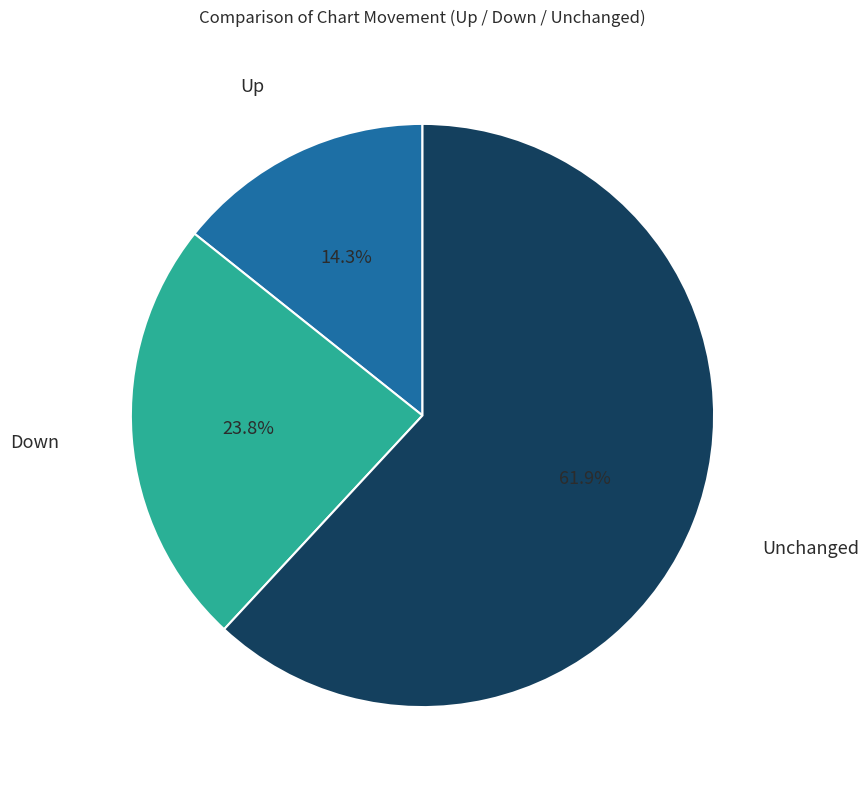

What is the smallest slice in the pie chart?

Up